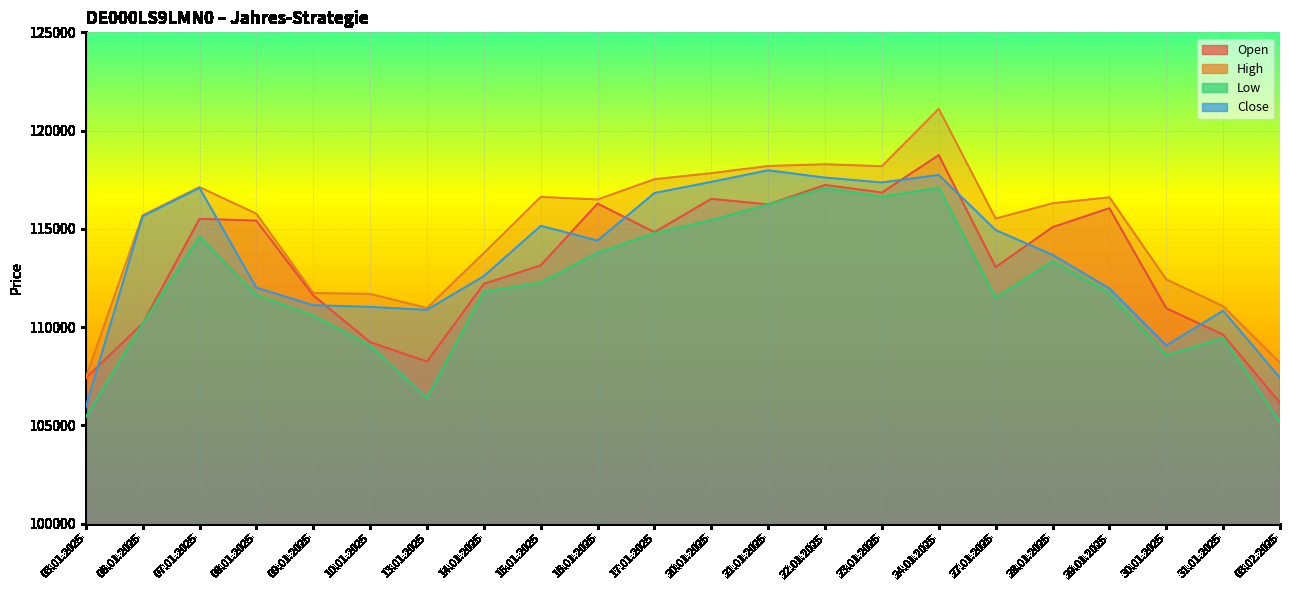

What is the sum of all Open values?

2490666